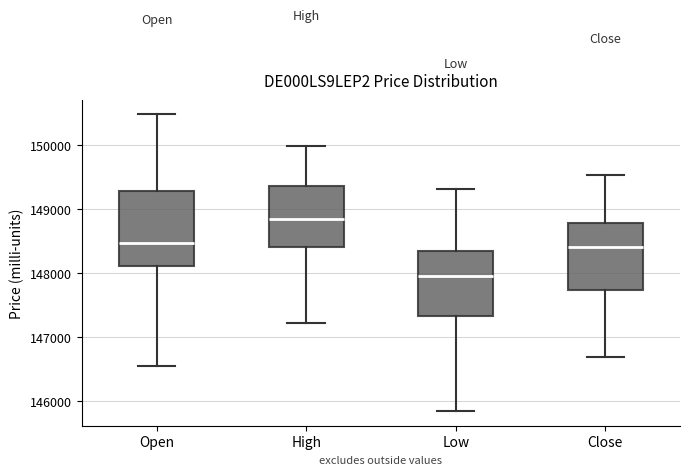

Comparing the boxes themselves (not the whiskers), which one is the tallest?

Open